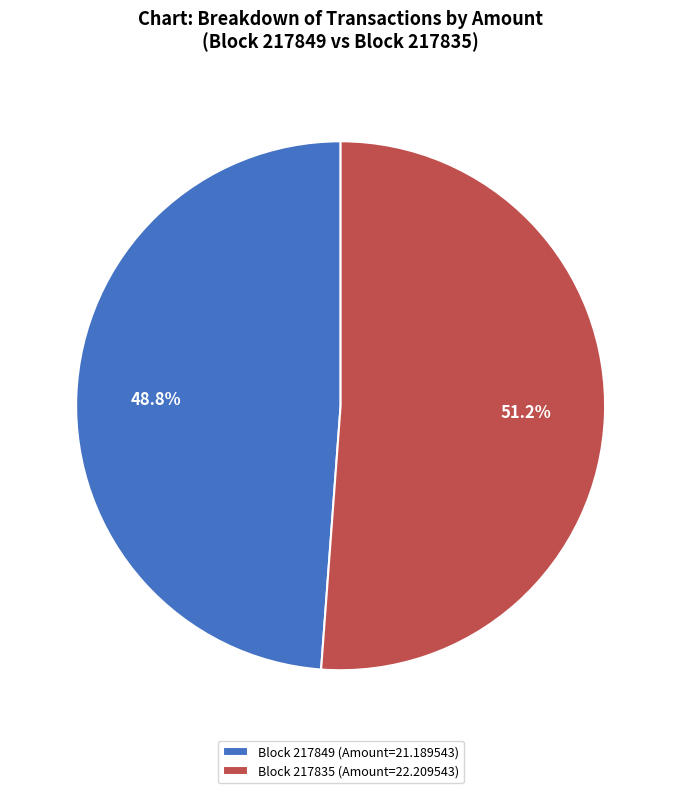

Which slice is the largest?

Block 217835 (Amount=22.209543)